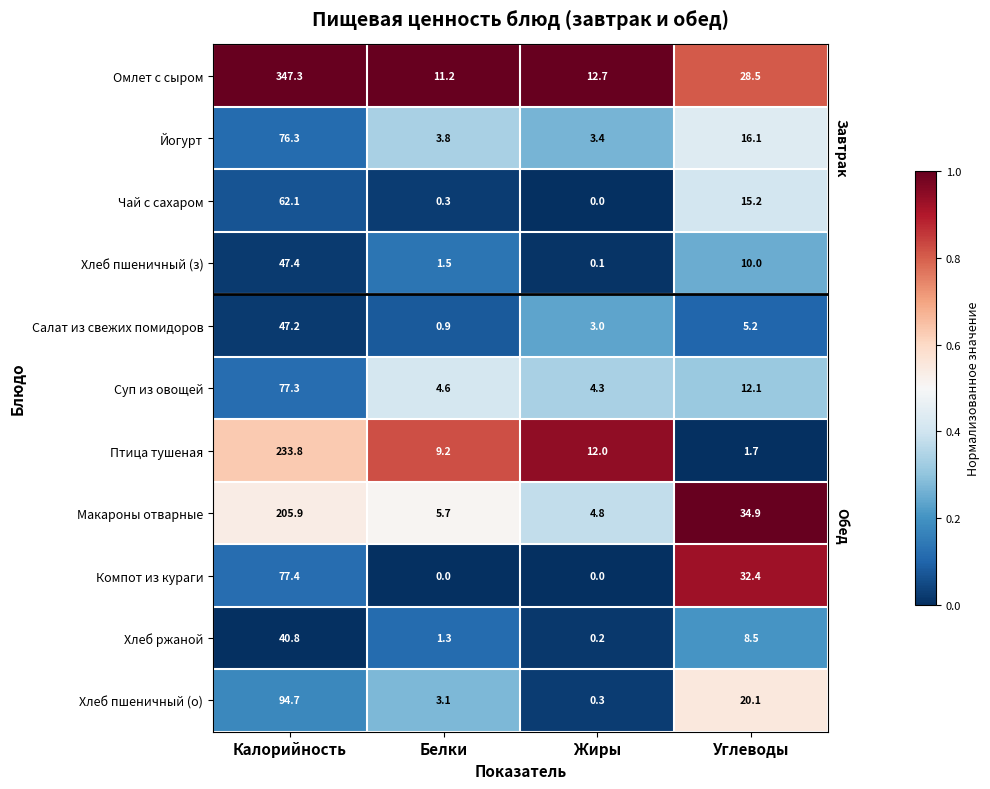

What is the sum of all Макароны отварные values?

251.3